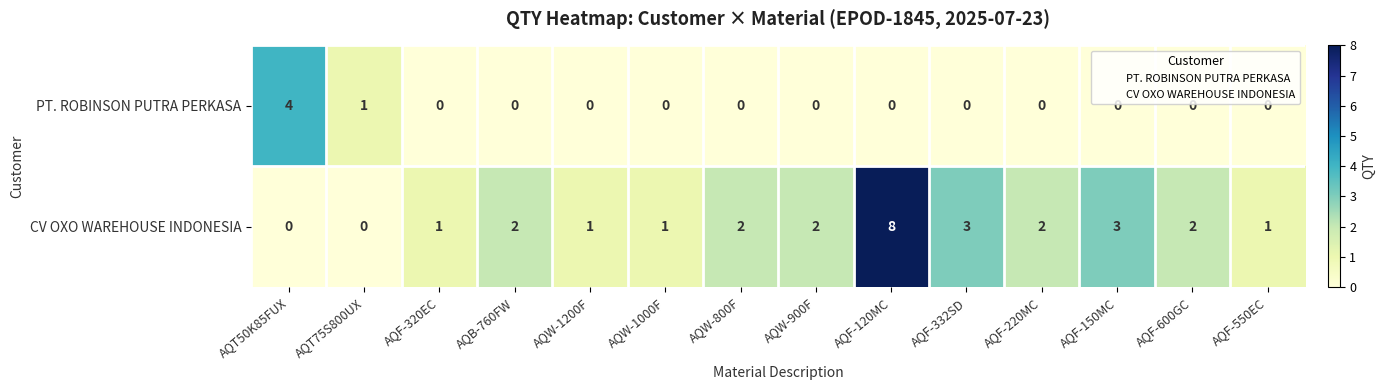

Which series has the largest total across all categories?

CV OXO WAREHOUSE INDONESIA